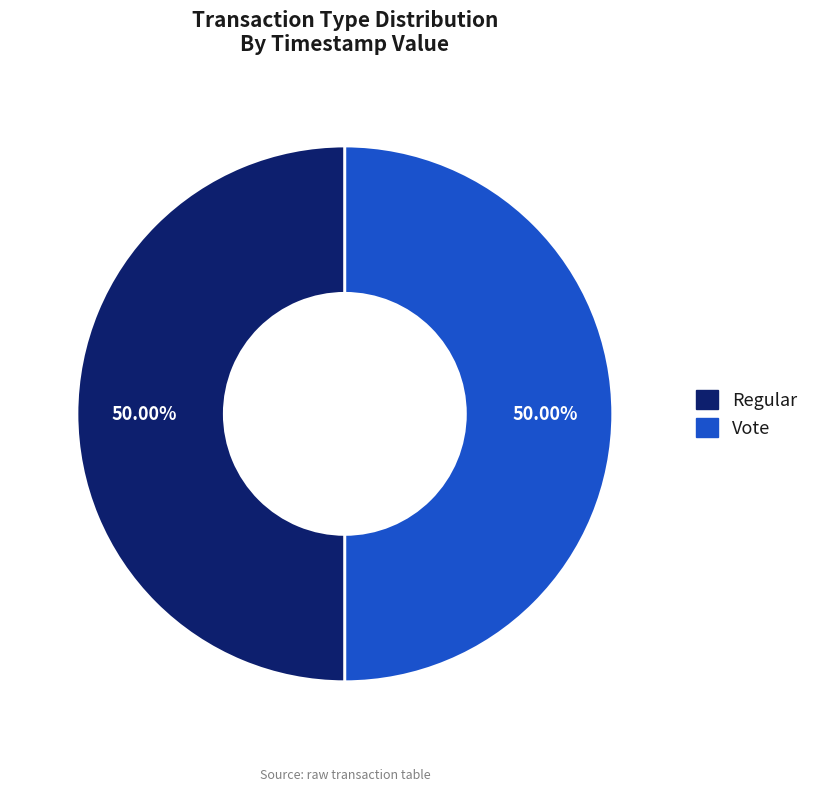

Count the number of slices in the pie.

2